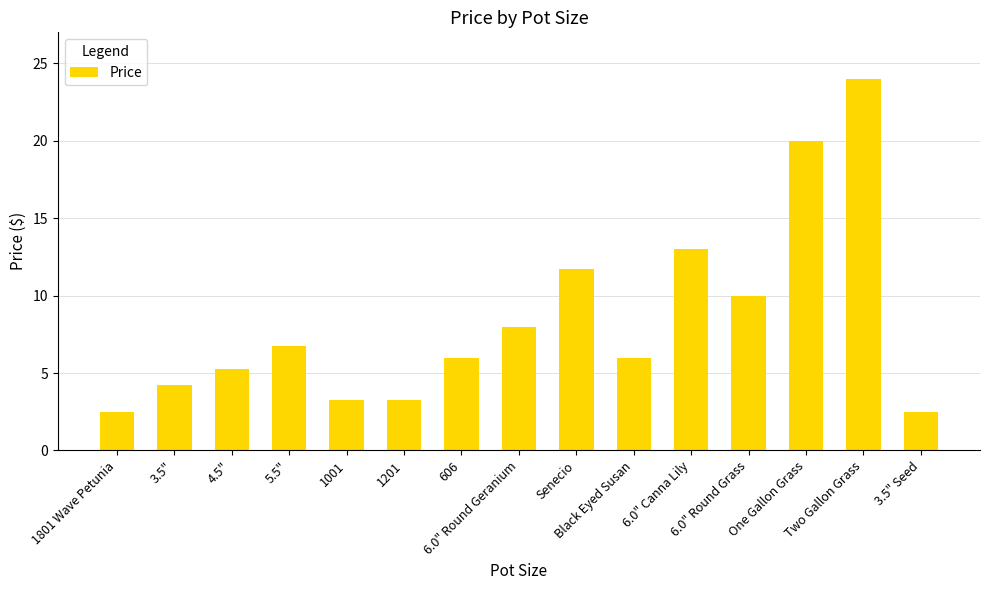

True or false: the data shows 0.9 at 1001.

False